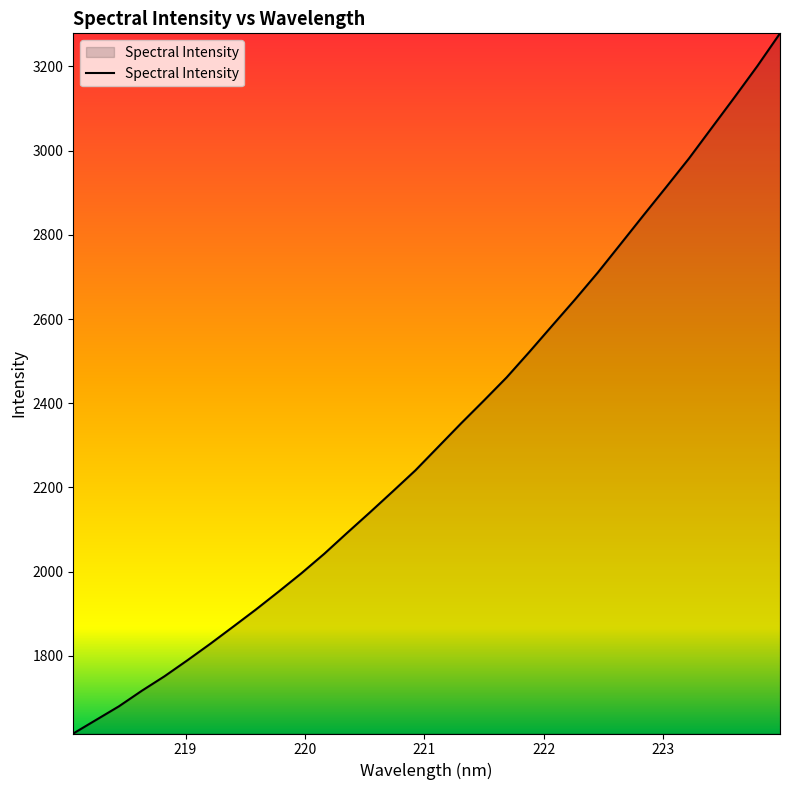

What is the greatest value displayed?

3278.7